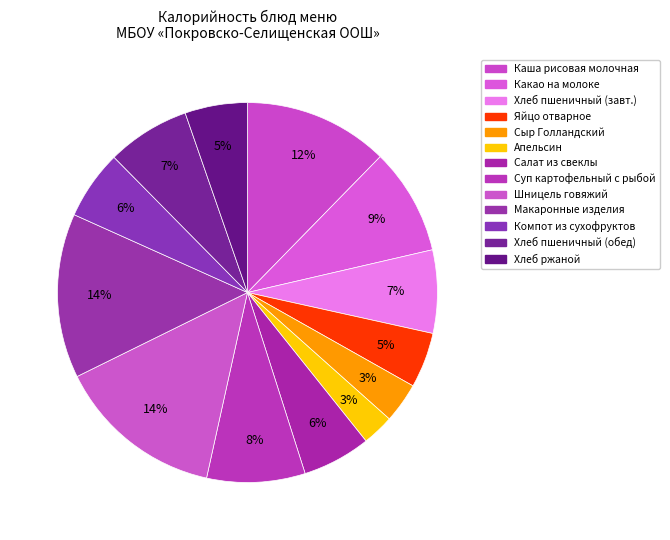

How many segments does this pie chart have?

13